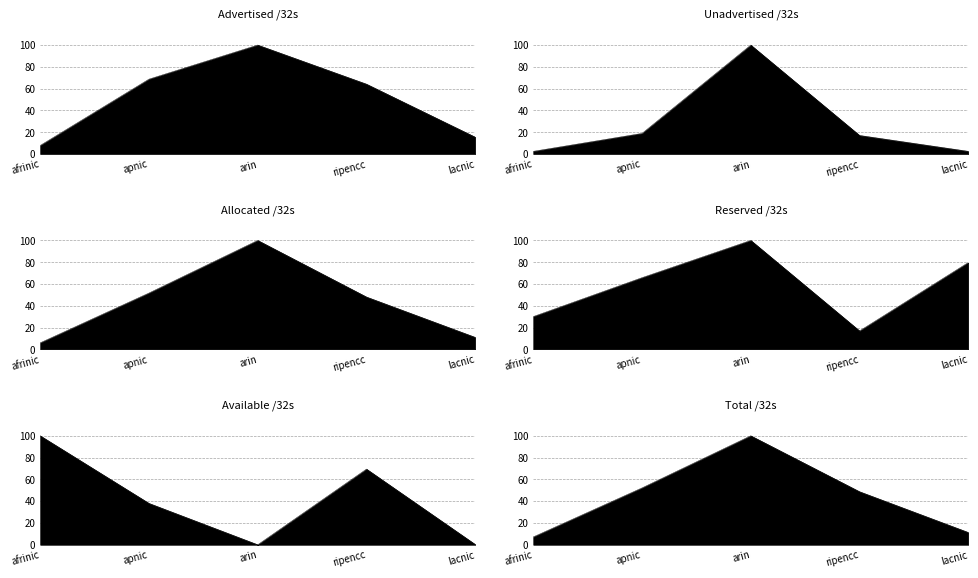

Is the value of Allocated /32s at apnic greater than the value of Reserved /32s at afrinic?

Yes